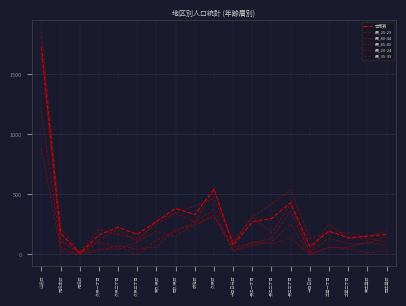

What is the highest value of the 男_45-49 series?

1650